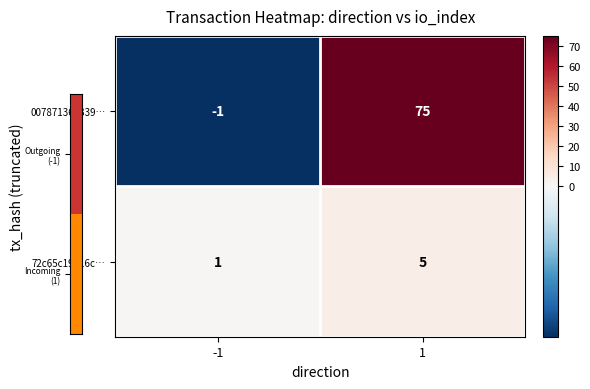

The 72c65c19416c… series shows 1 at -1. True or false?

True